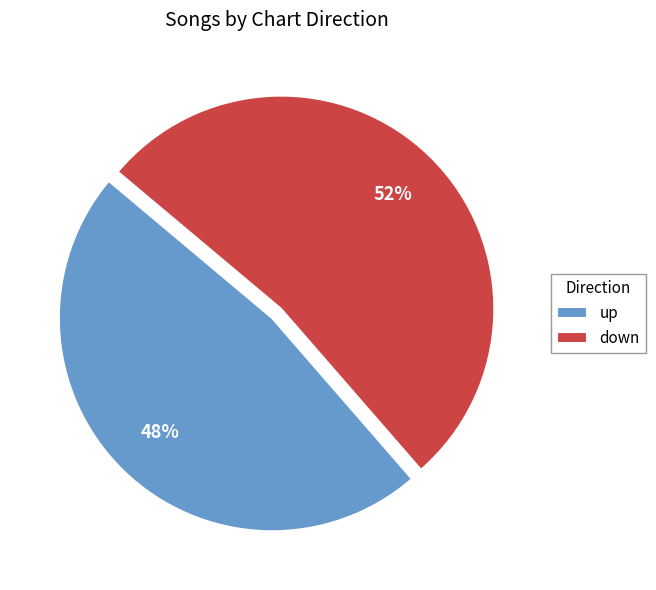

Is up the majority of the pie?

No